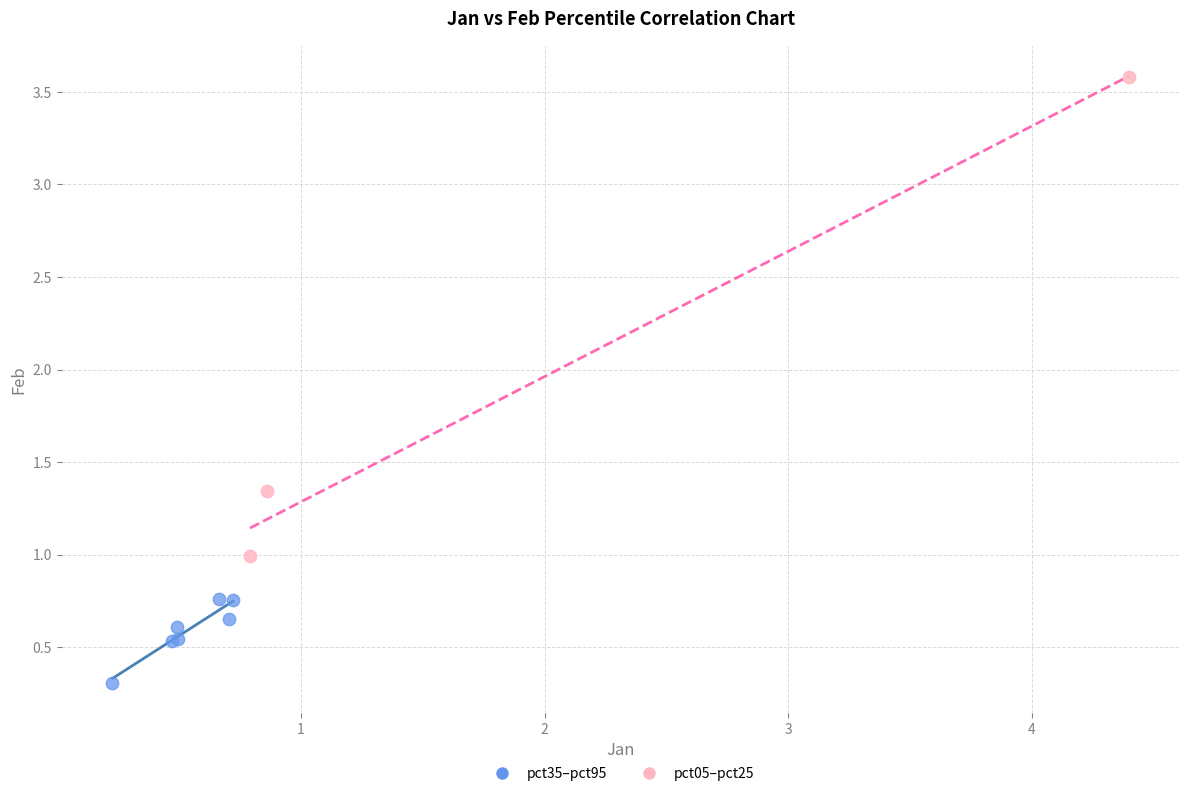

What are all the series names shown in the legend?

pct35–pct95, pct05–pct25